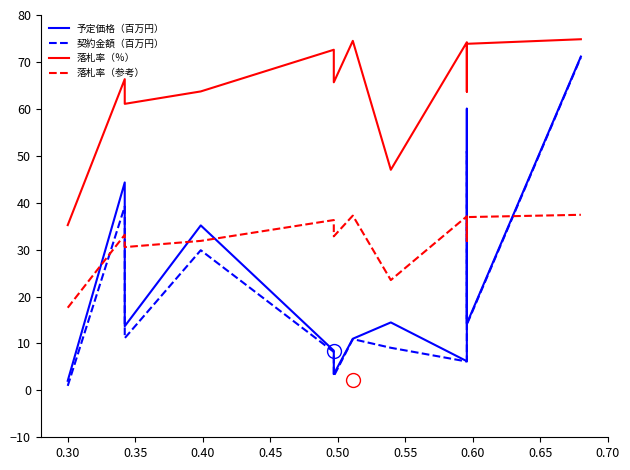

How many lines are shown in the chart?

4